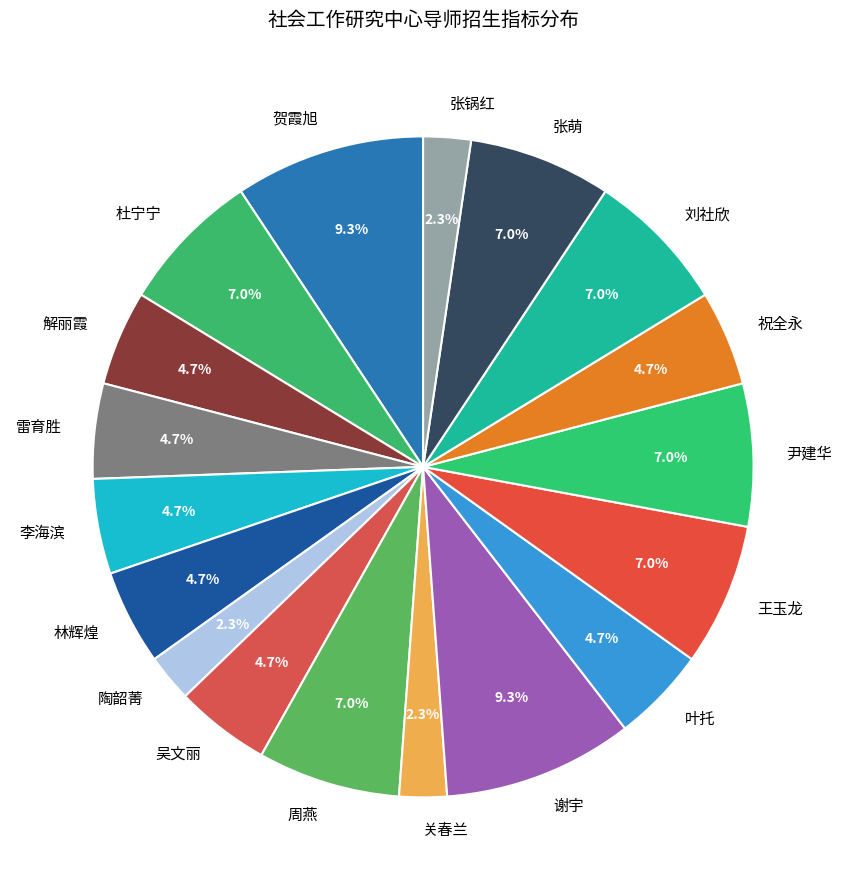

Is 陶韶菁 the majority of the pie?

No